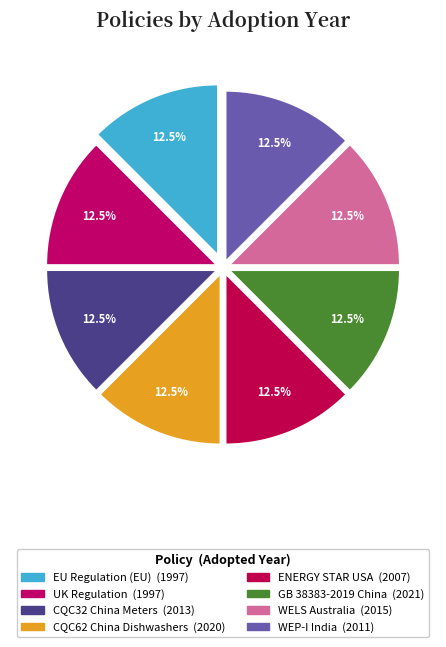

Is there a majority slice in this chart?

No